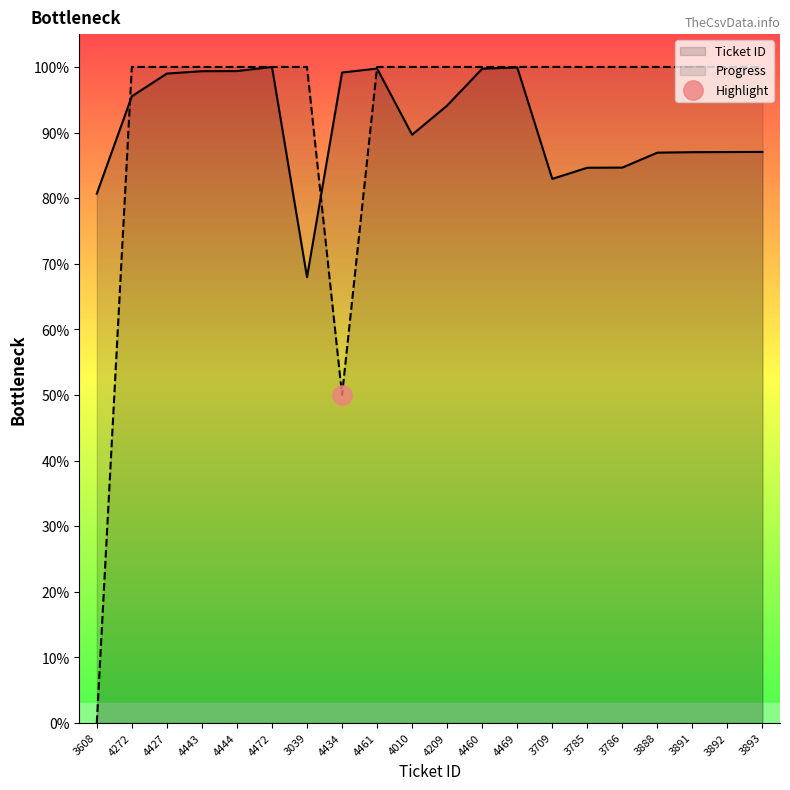

Rank the series by their average value, from lowest to highest.

Ticket ID, Progress